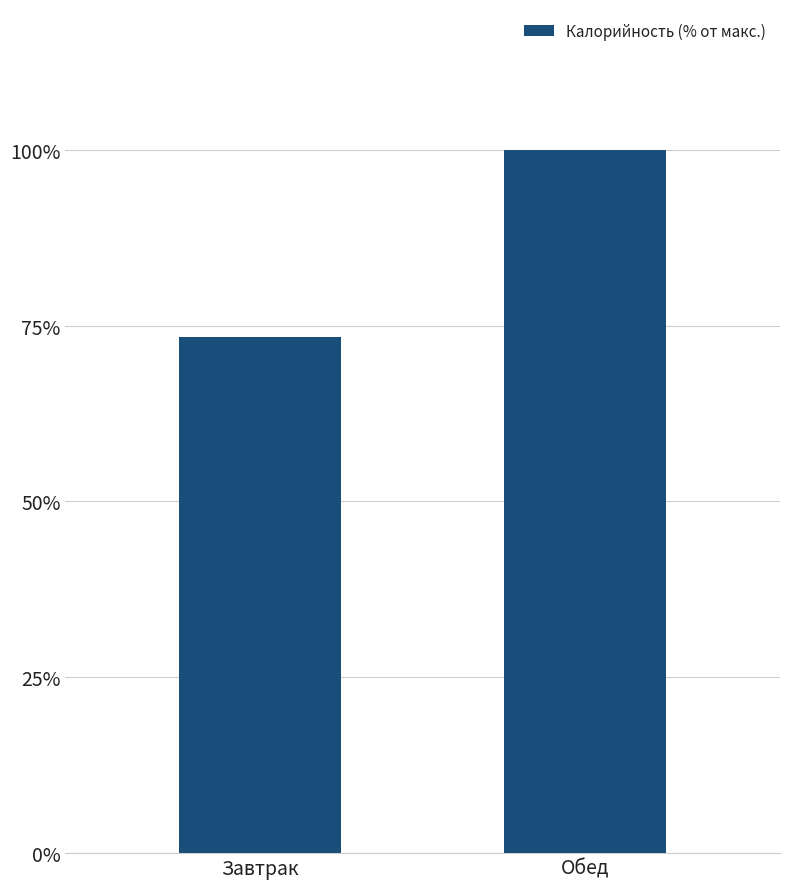

What is the difference between the maximum and minimum values?

26.7